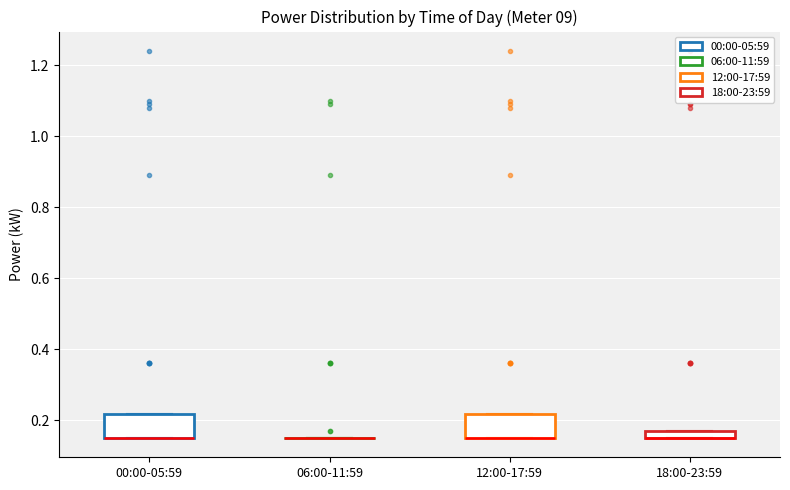

Where is the lower edge of the box for 12:00-17:59 on the y-axis? The values are not printed on the chart, so give them approximately, as read against the axis.

0.16